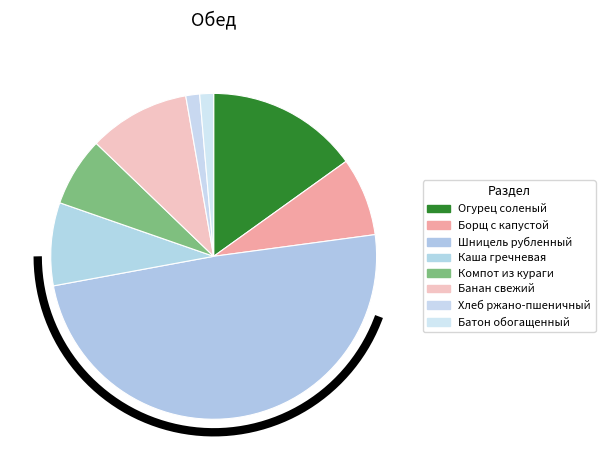

Count the number of slices in the pie.

8